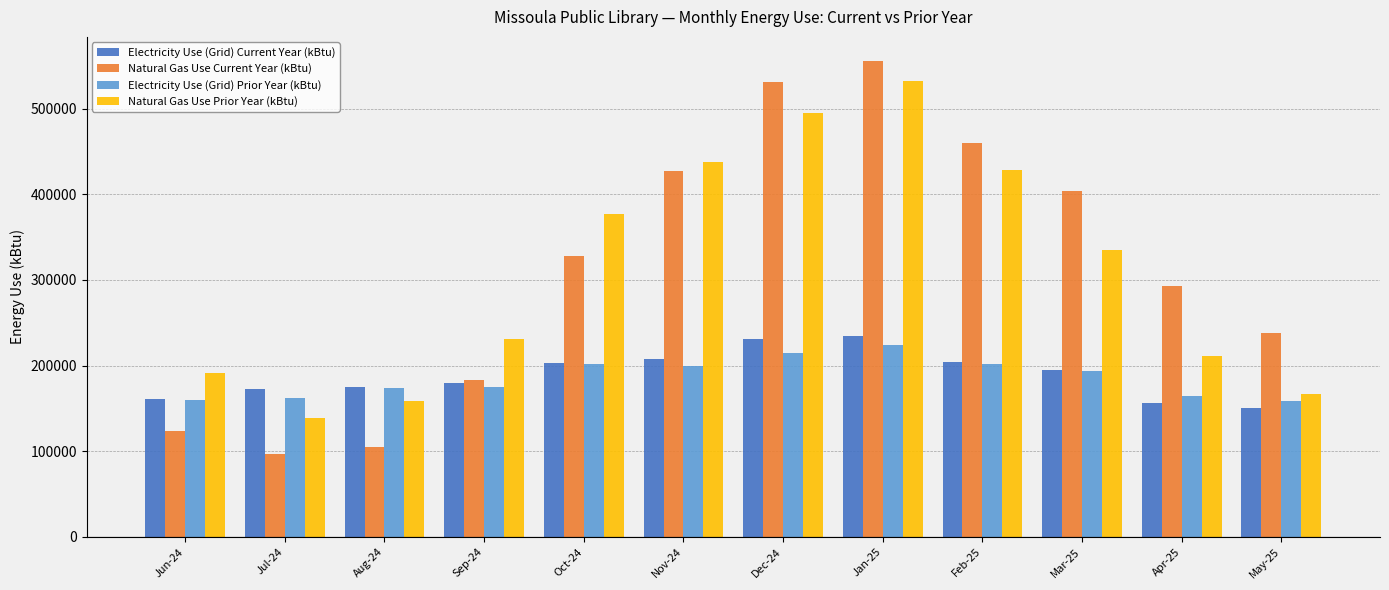

What is the label of the 10th bar from the right?

Aug-24